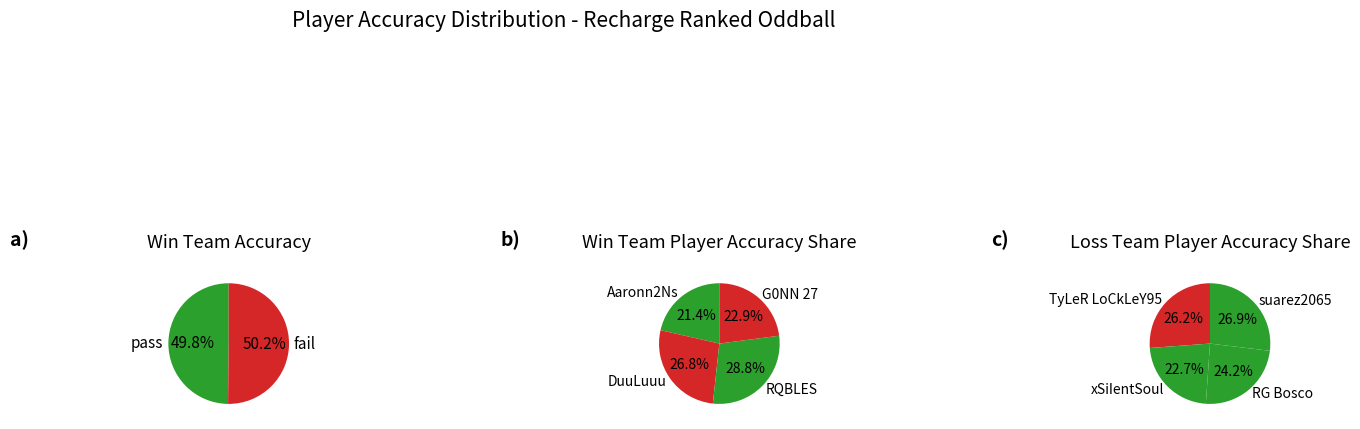

Which slice is the smallest?

Aaronn2Ns